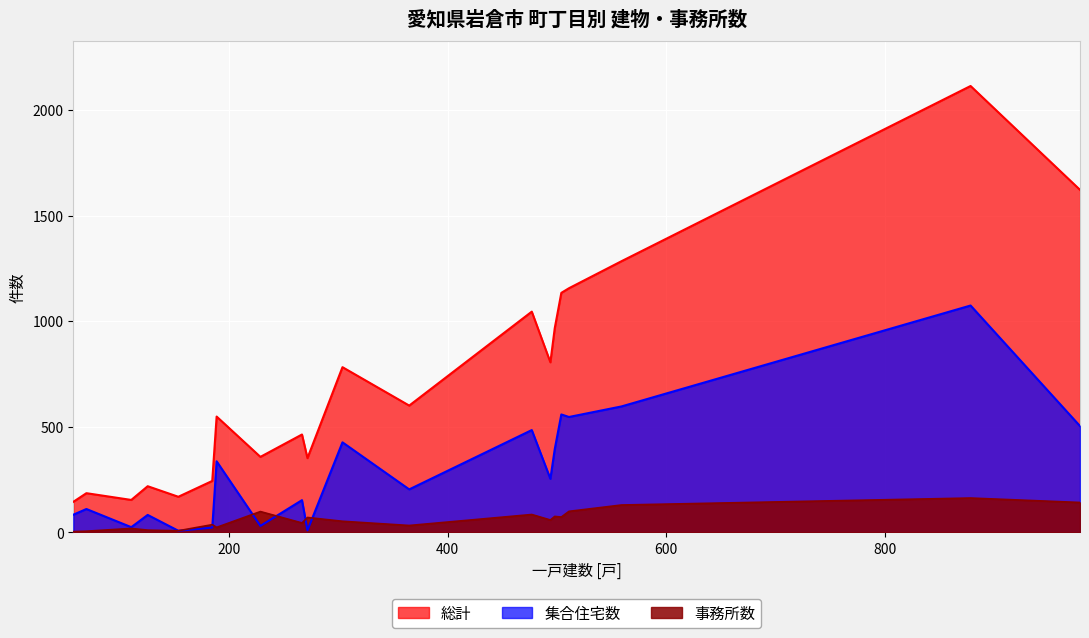

Reading left to right, extract all data points from this chart.

総計: 大市場町=782	下本町=2114	中本町=967	東町=1134	中野町=218	本町=1156	西市町=1045	鈴井町=463	泉町=168	八剱町=1622	井上町=153	神野町=600	石仏町=805	北島町=351	野寄町=243	大地町=1284	川井町=357	大山寺元町=144	大山寺本町=185	大山寺町=548
集合住宅数: 大市場町=426	下本町=1074	中本町=394	東町=558	中野町=82	本町=546	西市町=484	鈴井町=152	泉町=7	八剱町=503	井上町=24	神野町=203	石仏町=253	北島町=9	野寄町=22	大地町=596	川井町=30	大山寺元町=83	大山寺本町=110	大山寺町=336
事務所数: 大市場町=52	下本町=162	中本町=75	東町=72	中野町=10	本町=99	西市町=84	鈴井町=44	泉町=7	八剱町=141	井上町=18	神野町=32	石仏町=58	北島町=70	野寄町=36	大地町=129	川井町=98	大山寺元町=3	大山寺本町=5	大山寺町=23